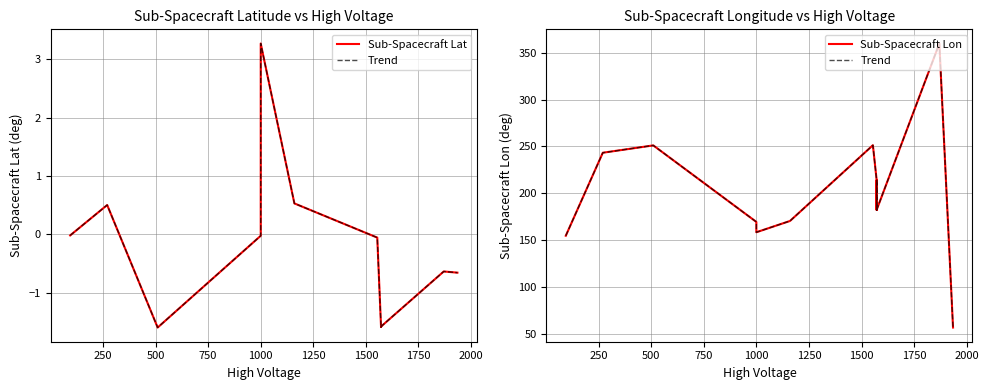

Which series has the largest range (max minus min)?

Trend